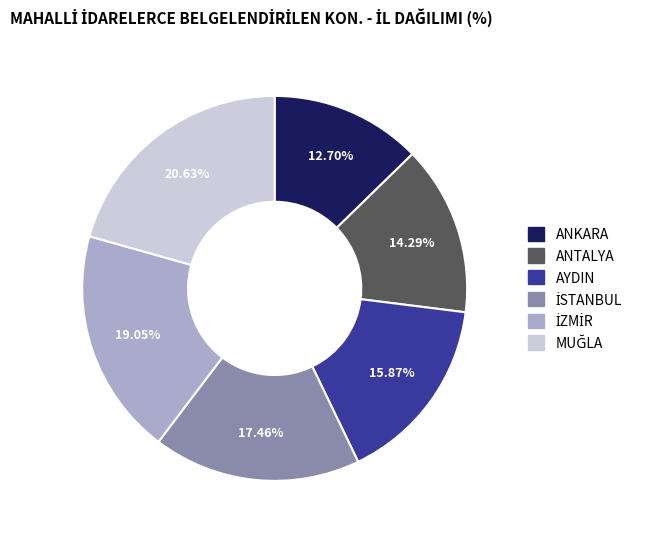

Does any single category account for the majority?

No